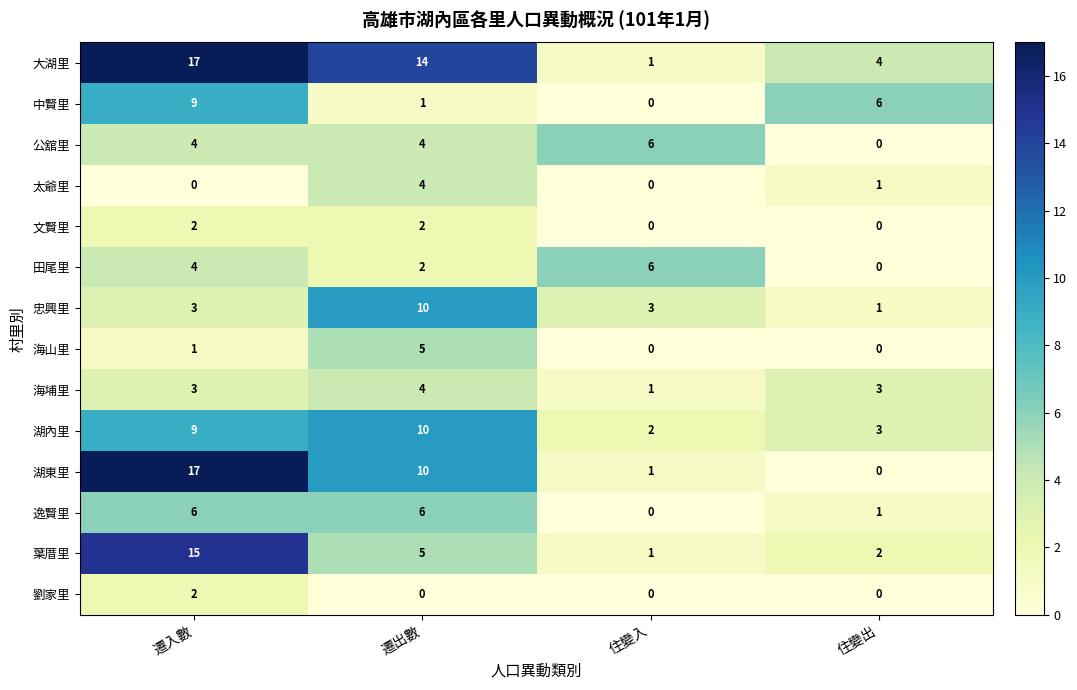

At which category is the sum across all series the highest?

遷入數